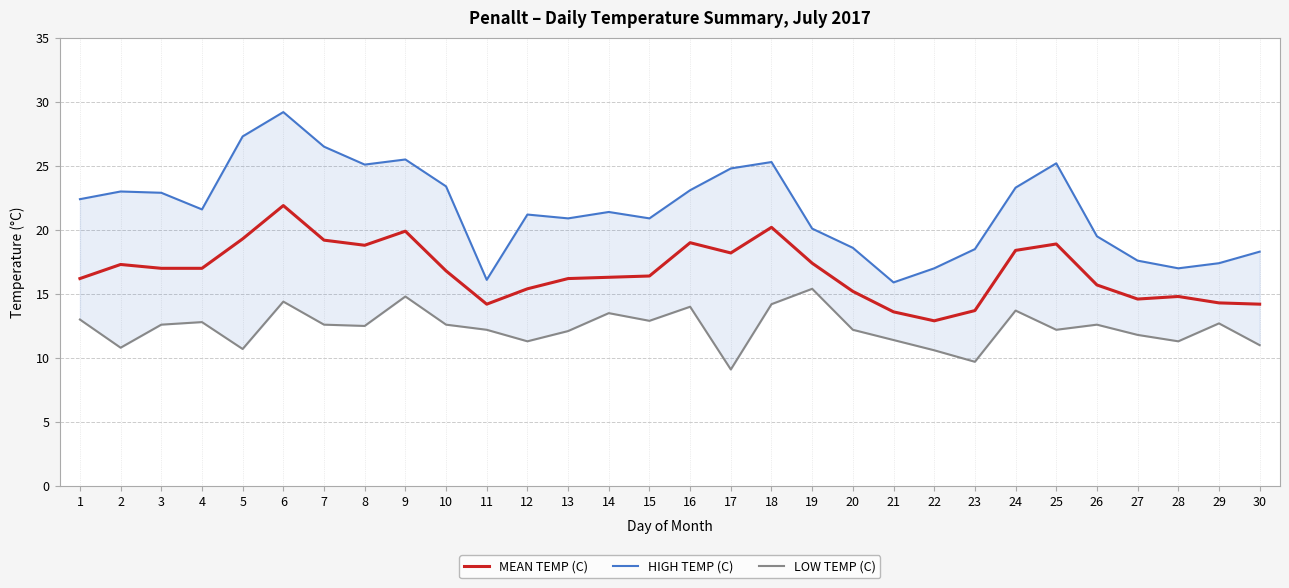

At which label does LOW TEMP (C) reach its minimum?

17